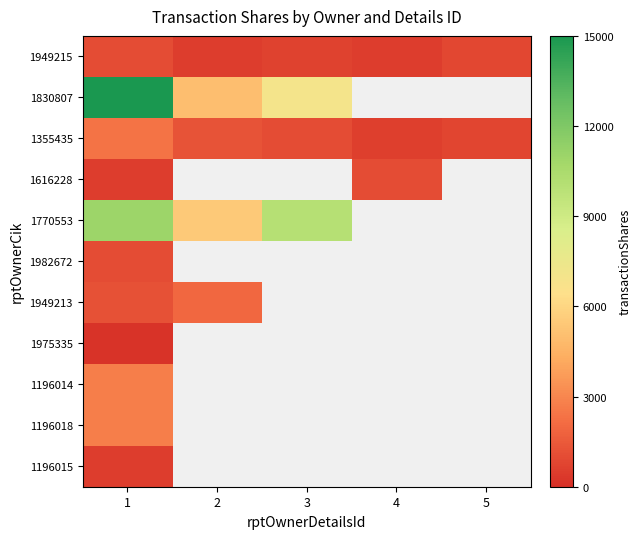

The value of 1616228 at 1 is 238.0. True or false?

False